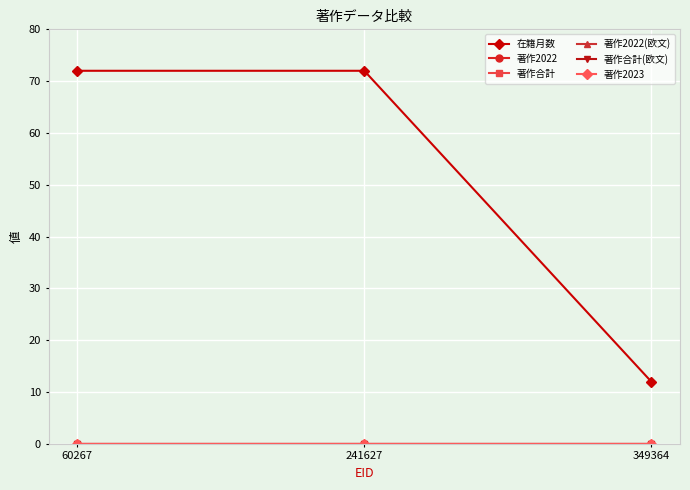

At which category does the chart reach its peak across all series?

60267